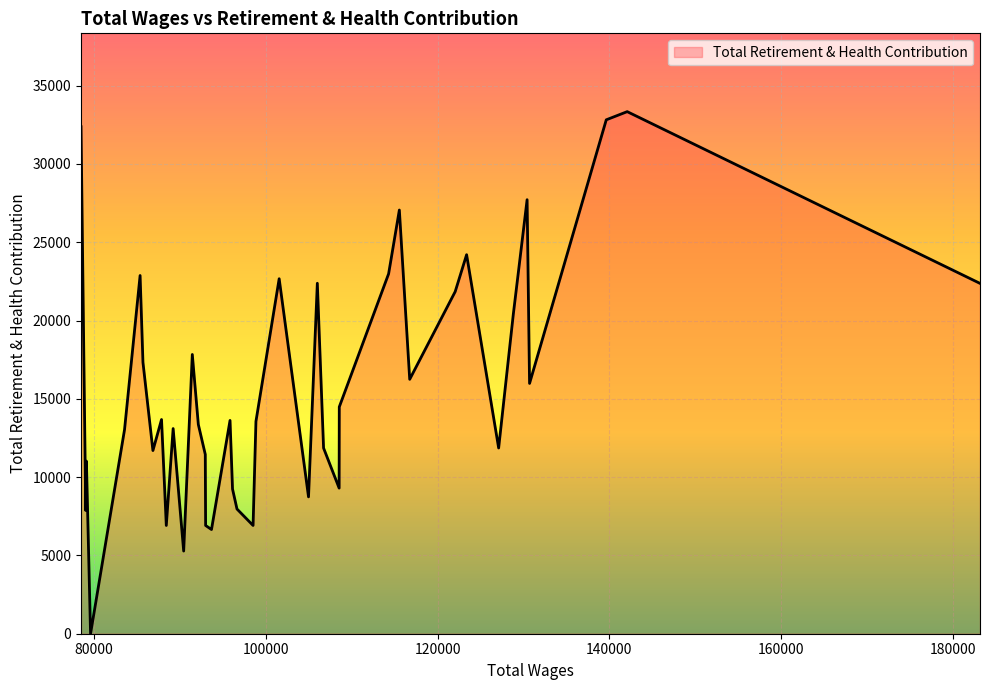

What is the maximum value shown in the chart?

33336